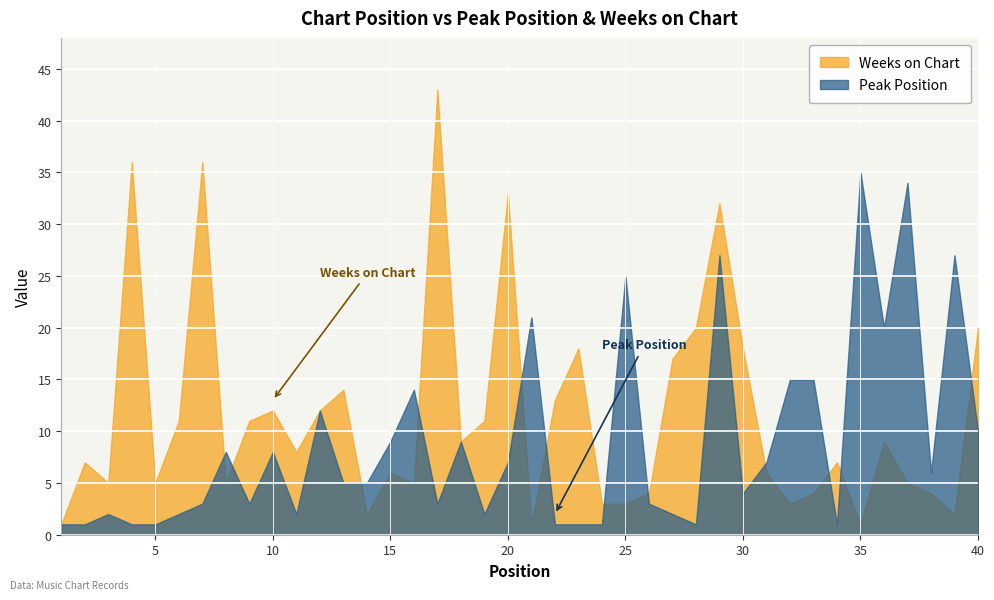

List the series in order of their overall mean, highest first.

Weeks on Chart, Peak Position